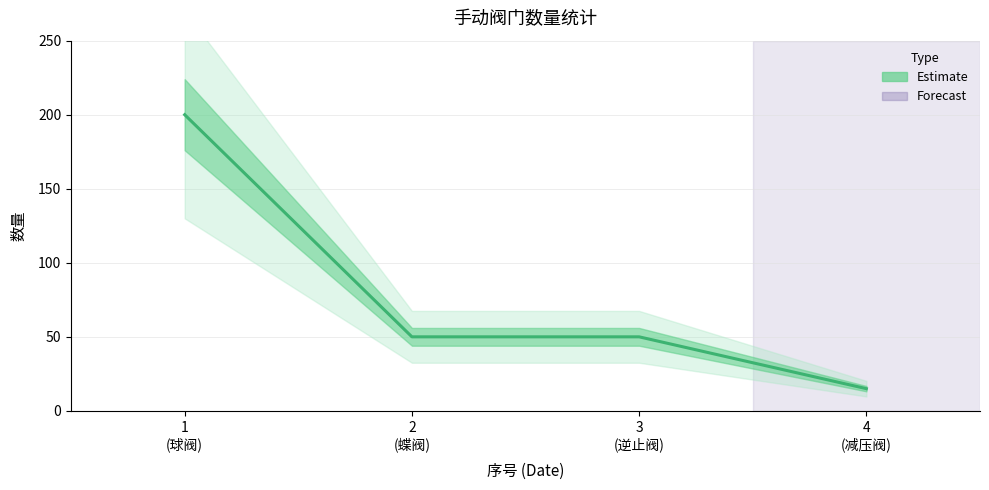

Count the values in the range 50 to 200.

3